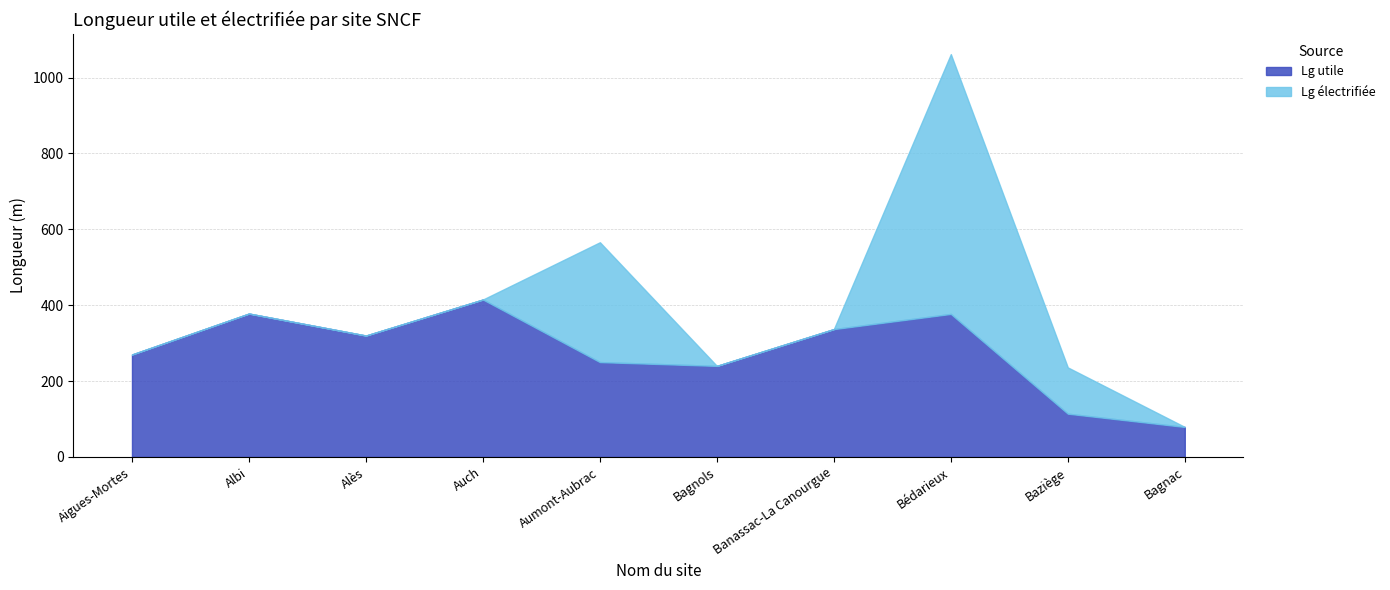

Which series has the largest total across all categories?

Lg utile